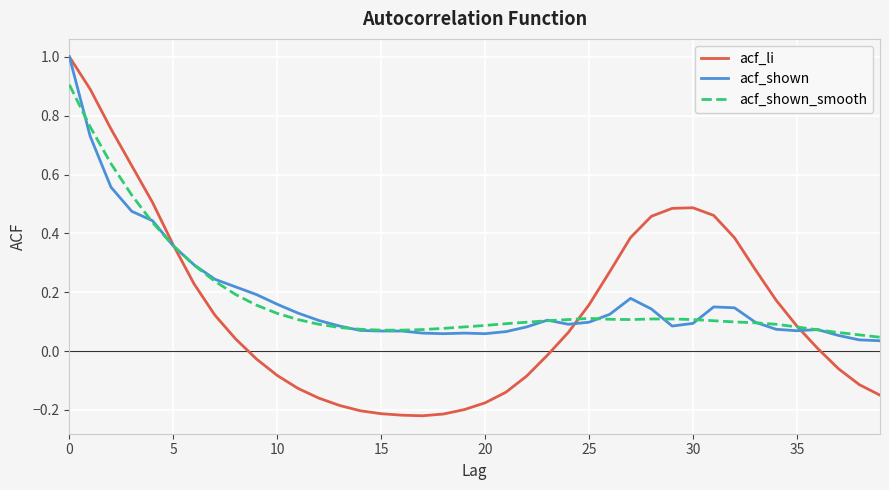

What is the greatest value displayed?

1.0